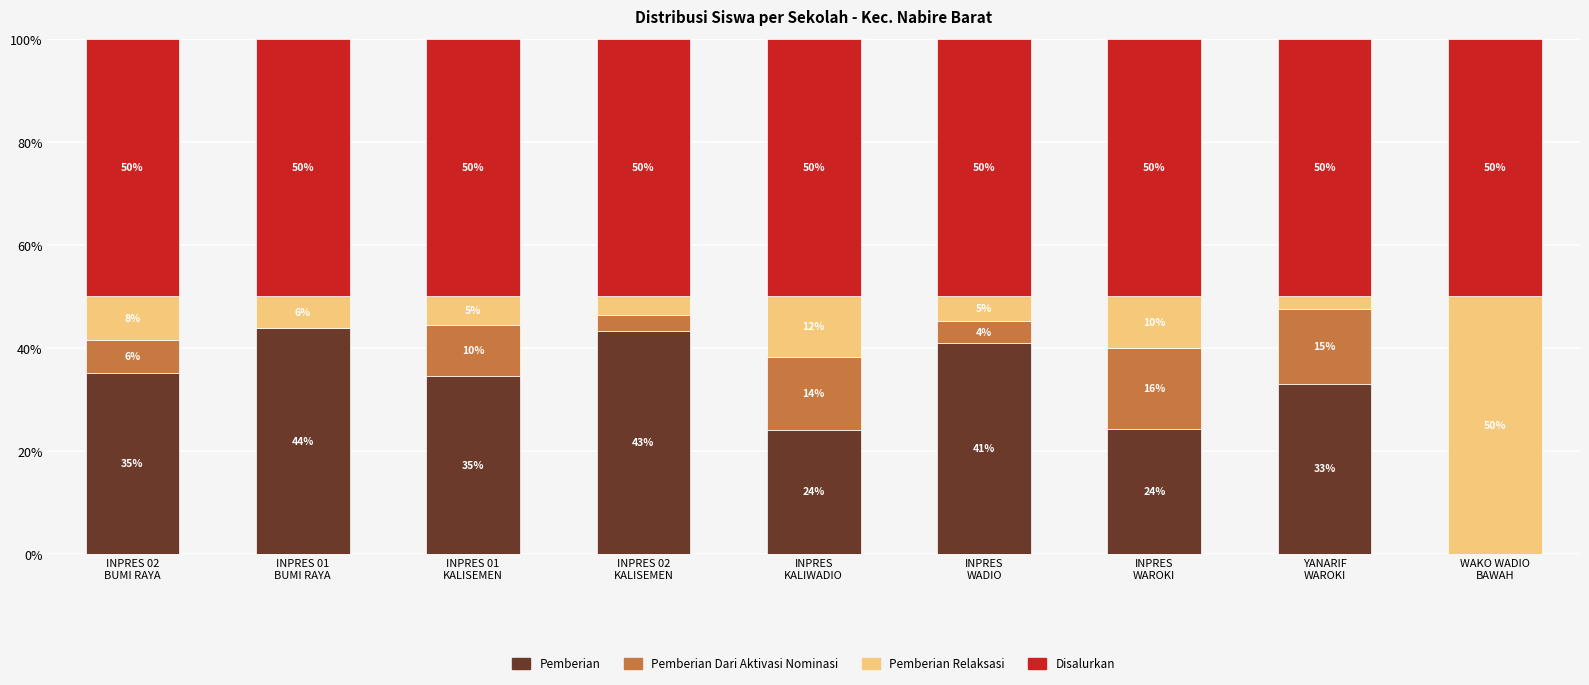

What are all the series names shown in the legend?

Pemberian, Pemberian Dari Aktivasi Nominasi, Pemberian Relaksasi, Disalurkan